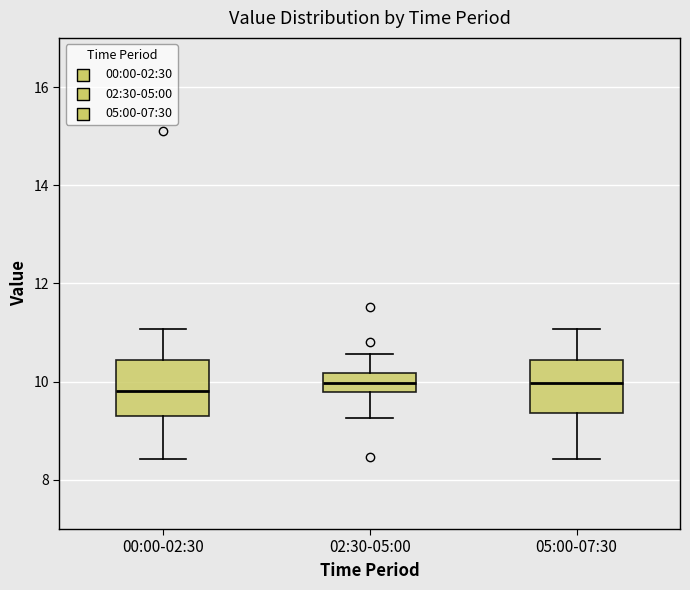

Where does the upper whisker of the box for 00:00-02:30 end on the y-axis? The values are not printed on the chart, so give them approximately, as read against the axis.

11.0